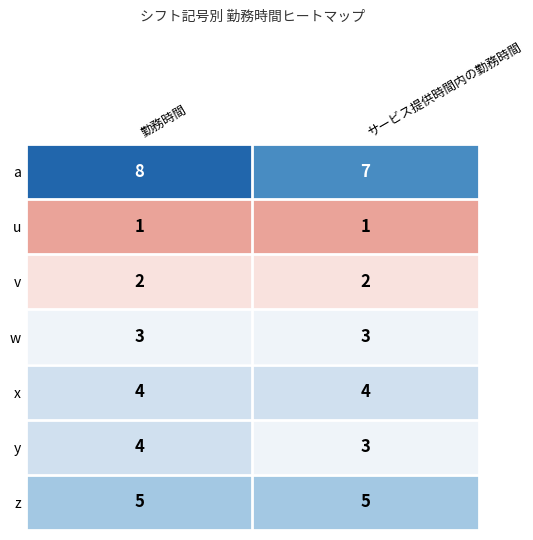

What is the sum of the v values at 勤務時間 and サービス提供時間内の勤務時間?

4